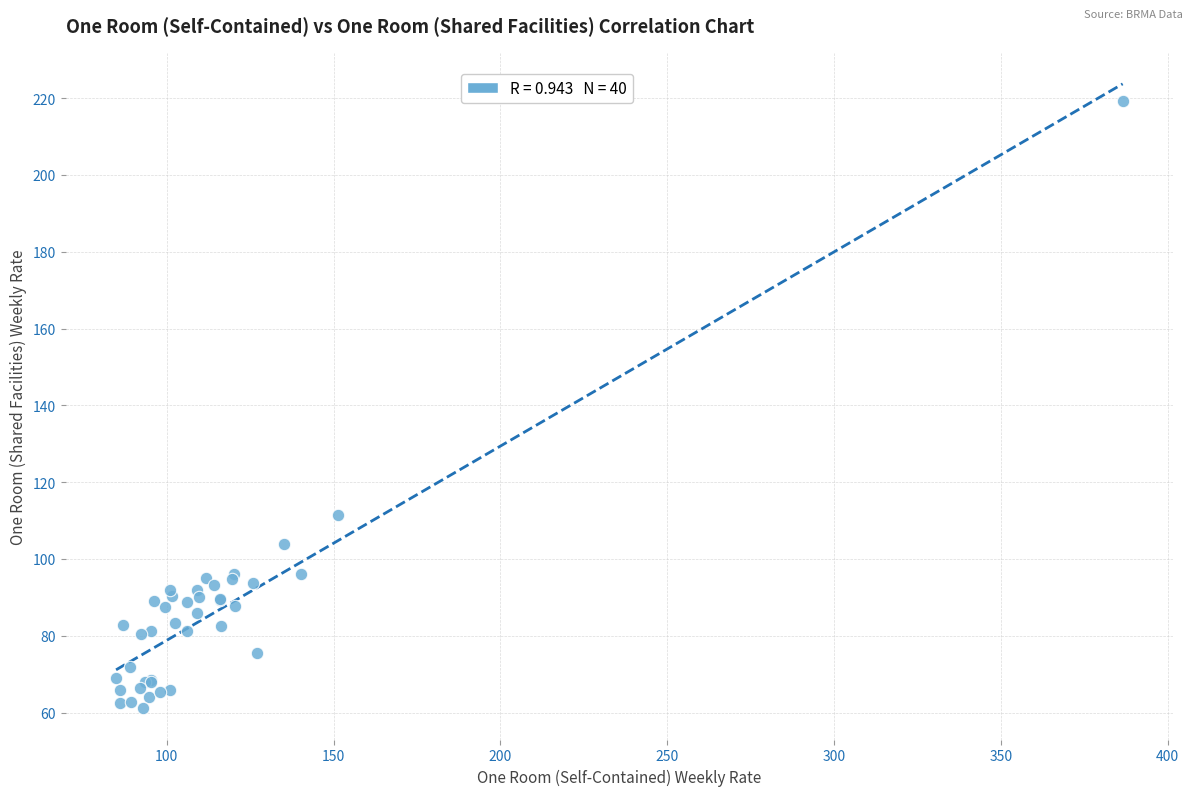

What Y value in the scatter plot is closest to 140?

111.5